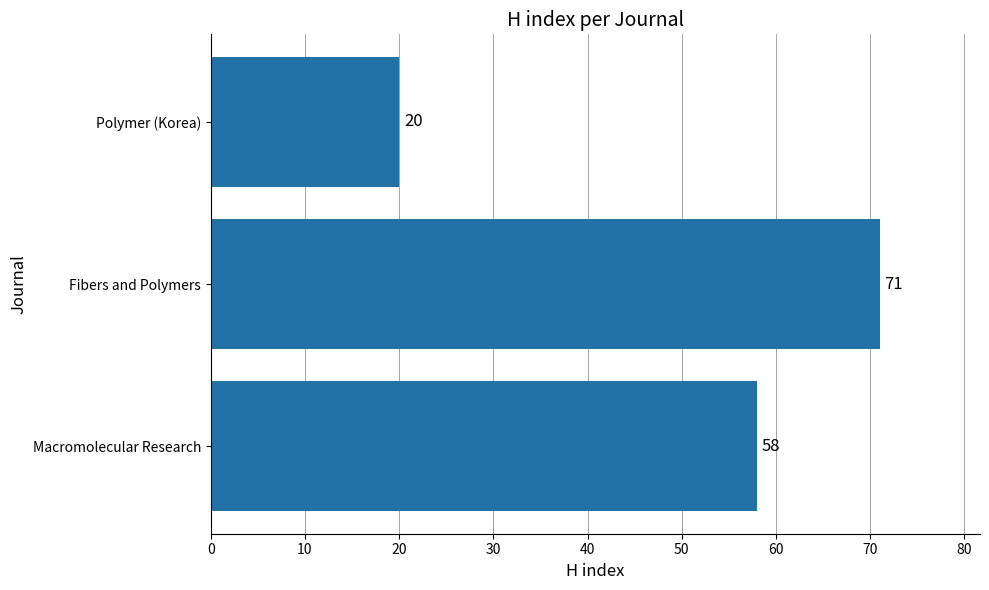

List the labels in order of value, smallest first.

Polymer (Korea), Macromolecular Research, Fibers and Polymers